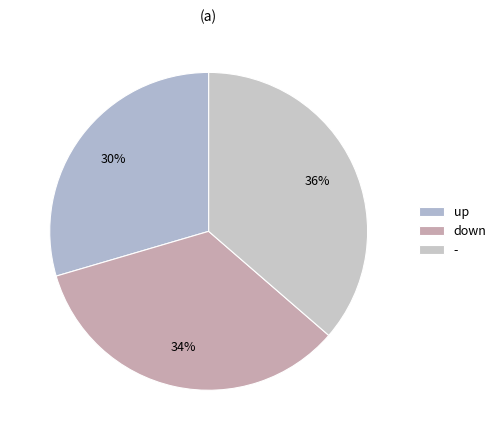

To the nearest percent, what is the combined percentage of up and -?

66%